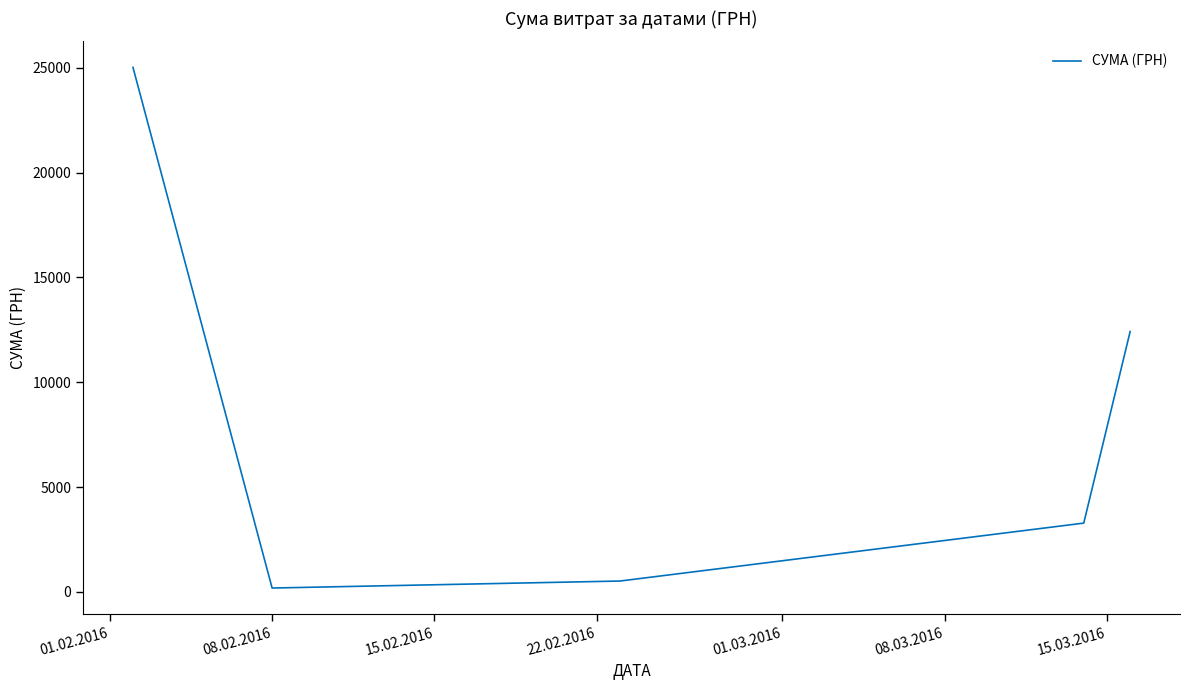

True or false: the data has more than 2 interior local peaks.

False